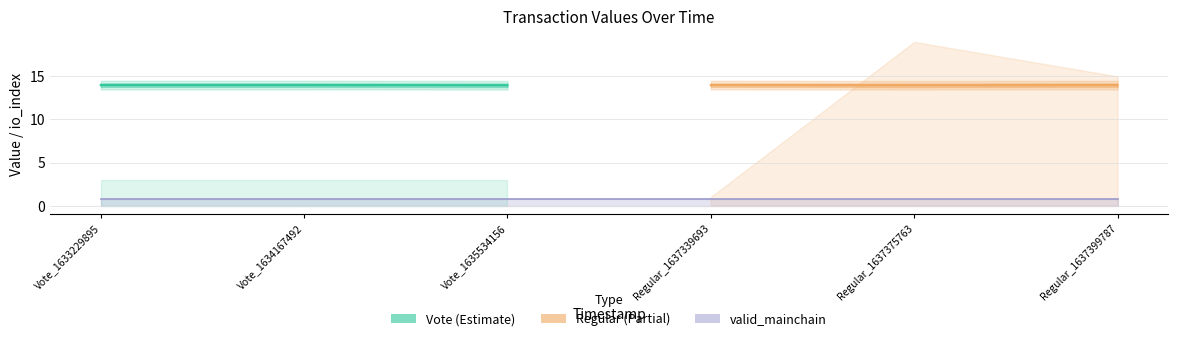

At which label does io_index reach its minimum?

Regular_1637339693